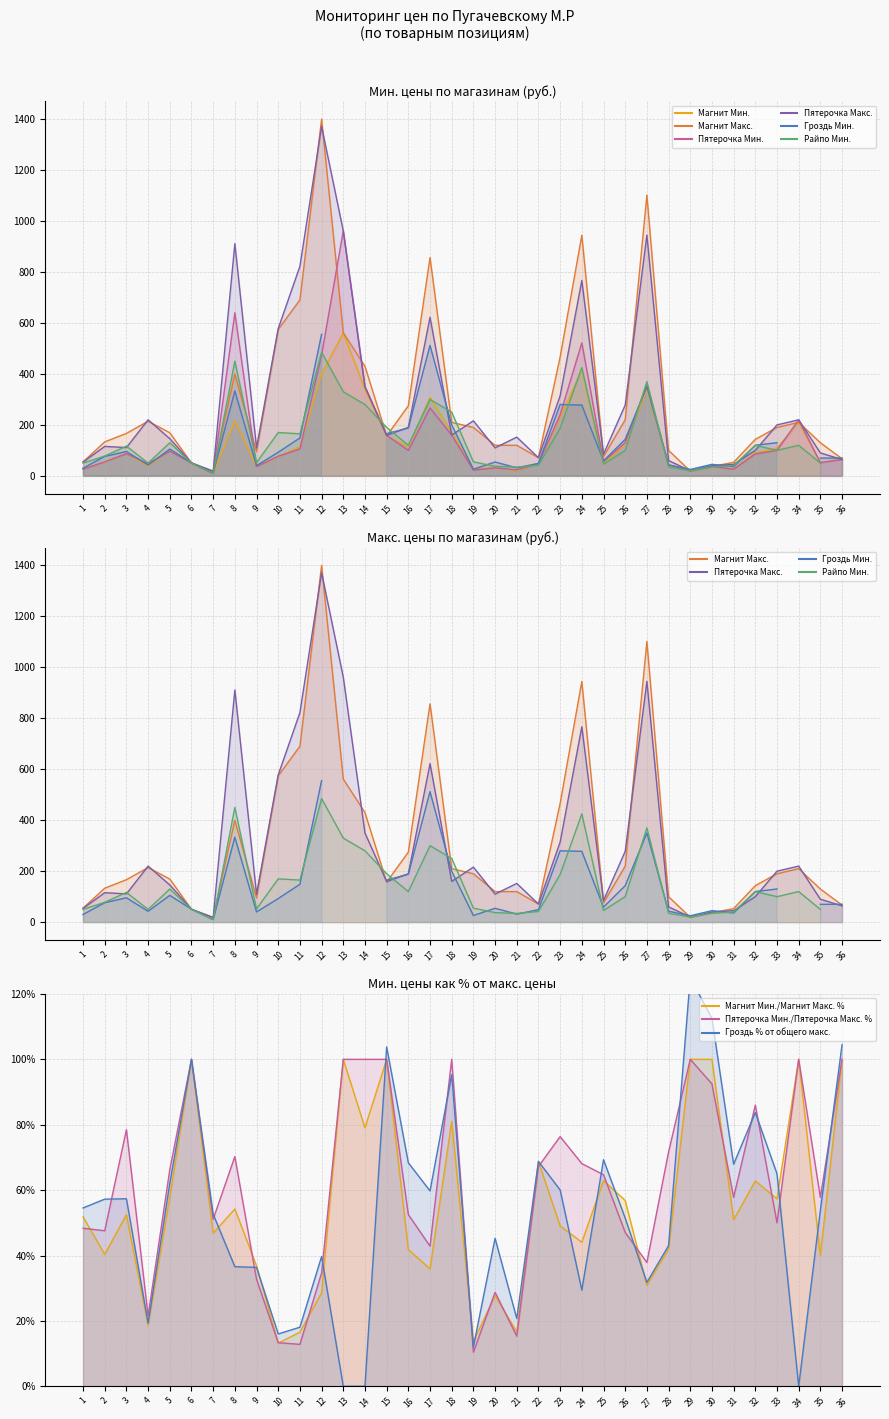

How many times do Магнит Макс. and Пятерочка Мин. cross each other?

11